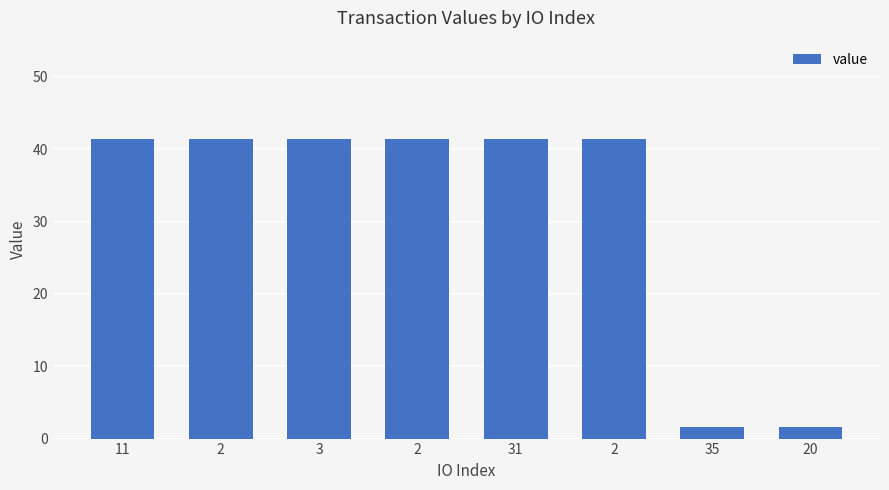

How many series are shown in this chart?

1